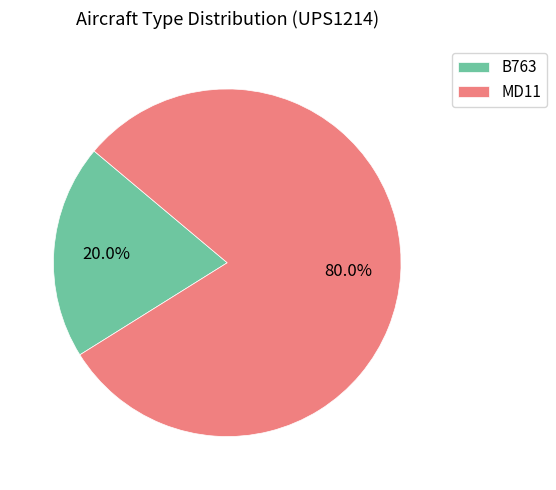

True or false: B763 accounts for 31% of the total.

False